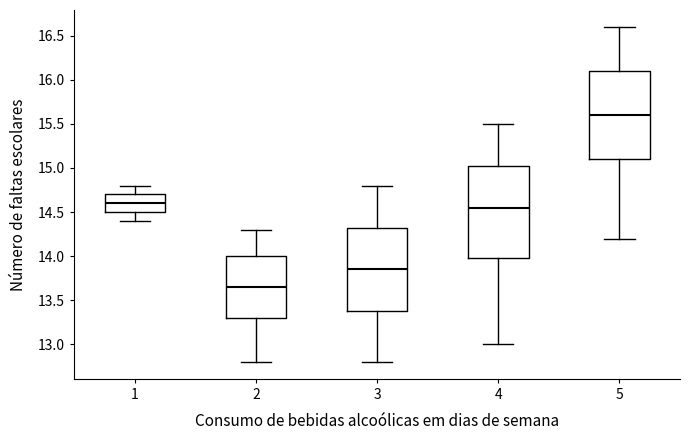

Which box has the highest median line?

5